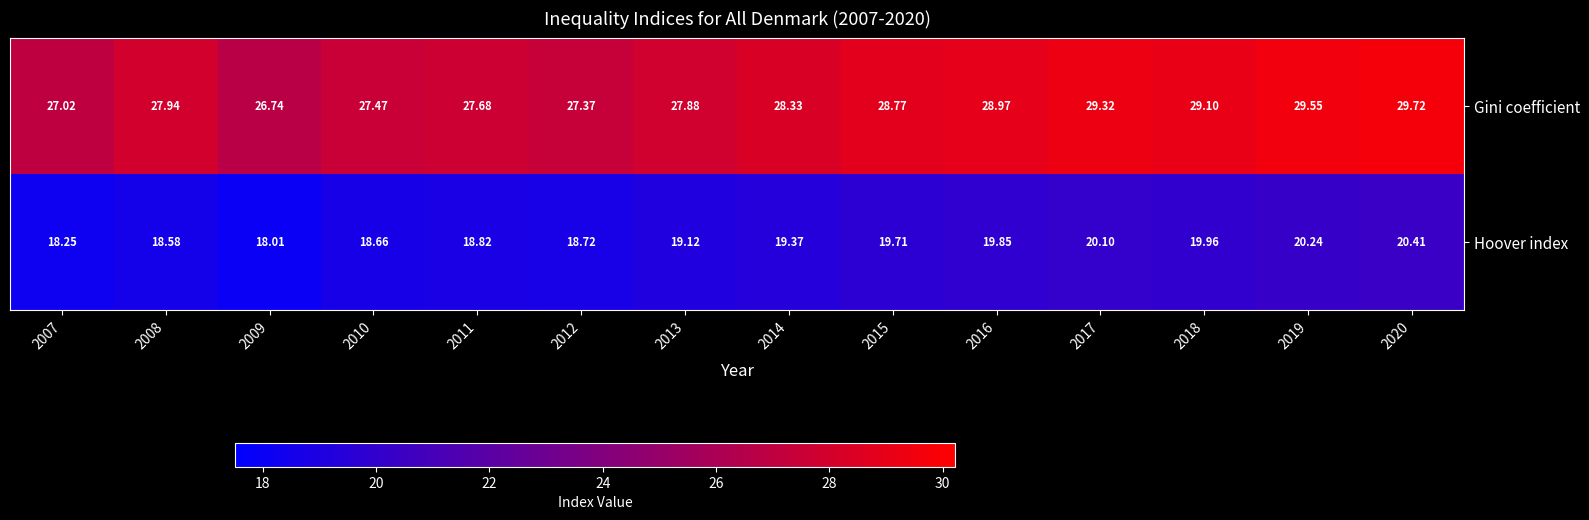

Rank the series at 2012 from highest to lowest value.

Gini coefficient, Hoover index